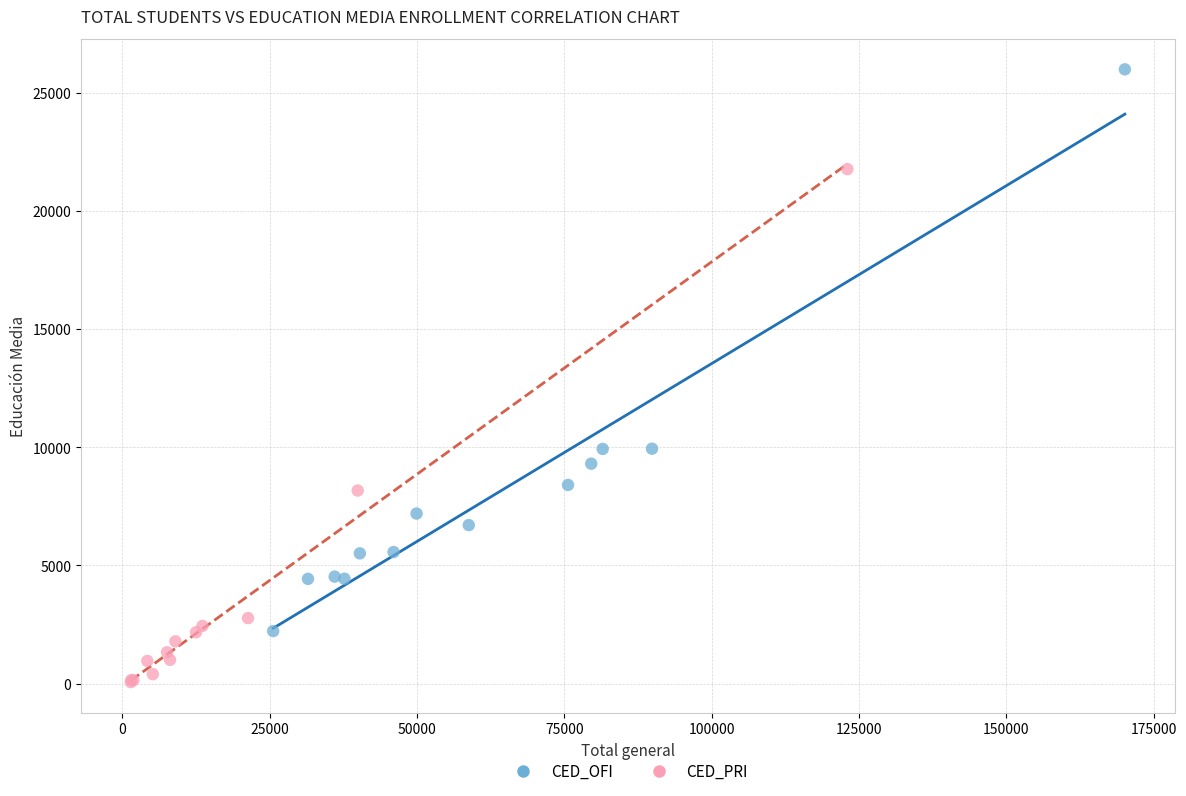

Which series contains the highest Y value?

CED_OFI